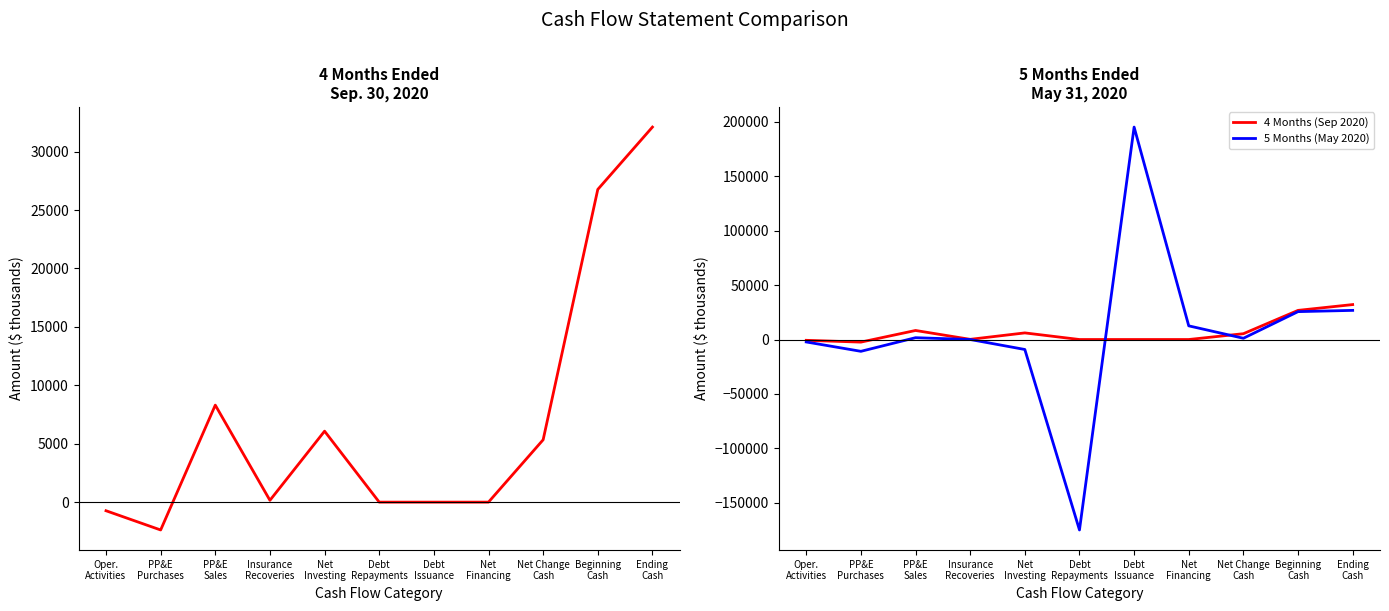

How many values in the 4 Months (Sep 2020) series are below 155?

5